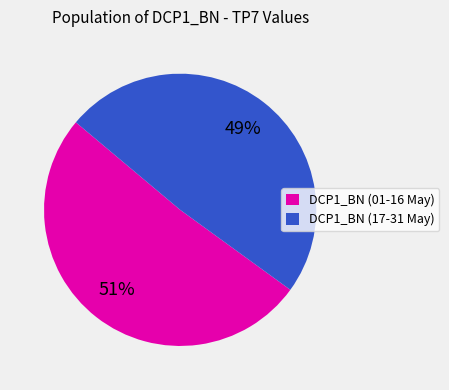

Which category has the smallest portion of the pie?

DCP1_BN (17-31 May)